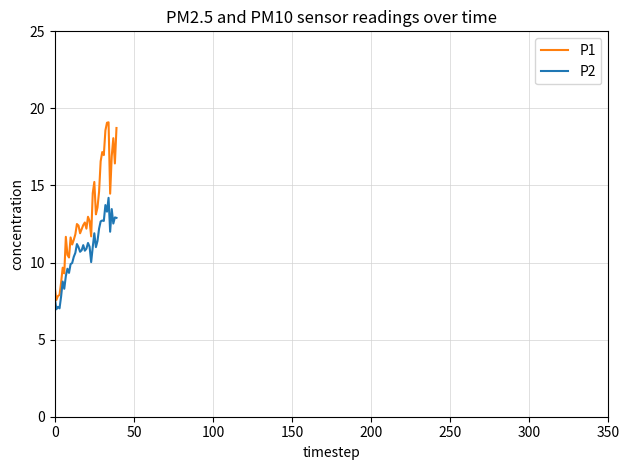

Rank the series by their maximum value, from lowest to highest.

P2, P1